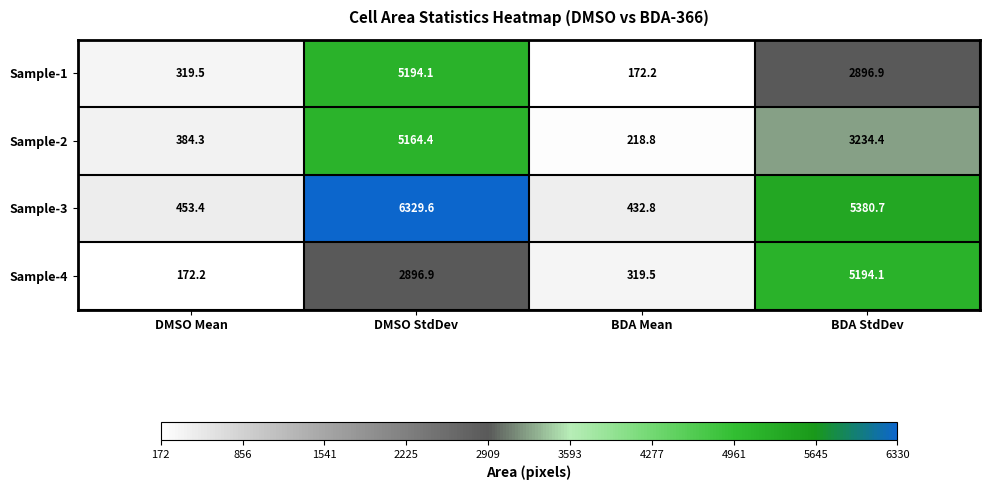

Which series has the largest range (max minus min)?

Sample-3